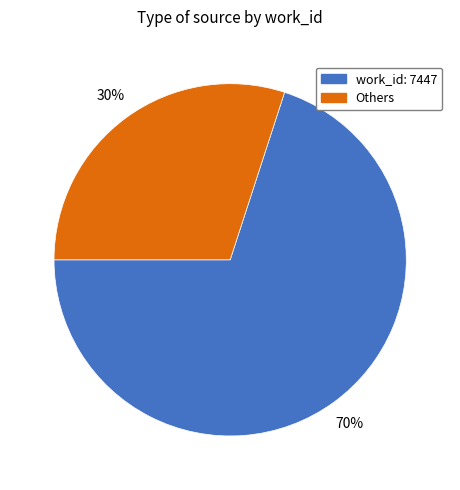

Between Others and work_id: 7447, which is larger?

work_id: 7447